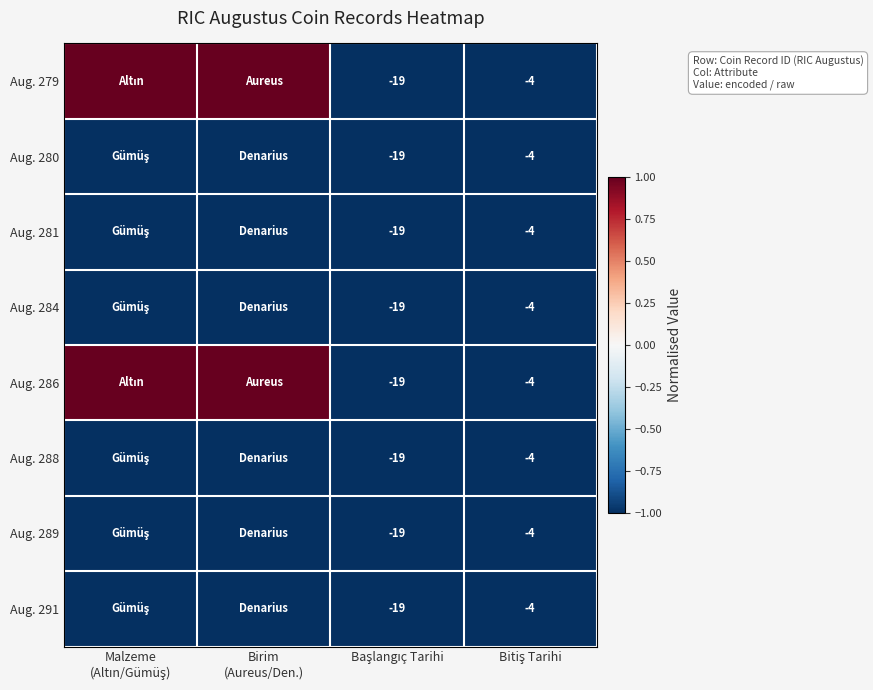

At which label does Aug. 288 reach its minimum?

Malzeme (Altın/Gümüş)